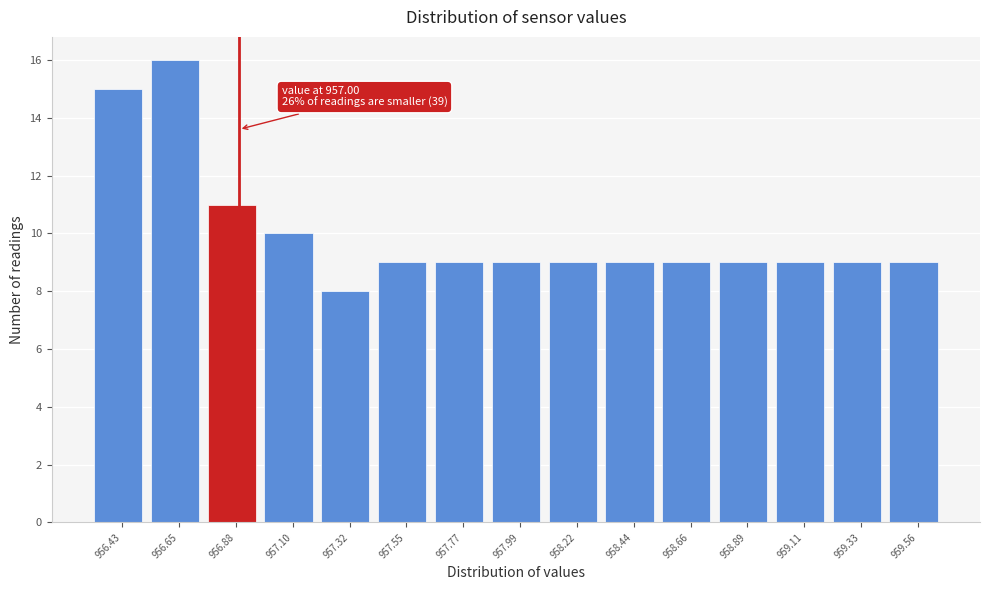

Reading right to left, what are all the values shown in this chart?

9	9	9	9	9	9	9	9	9	9	8	10	11	16	15